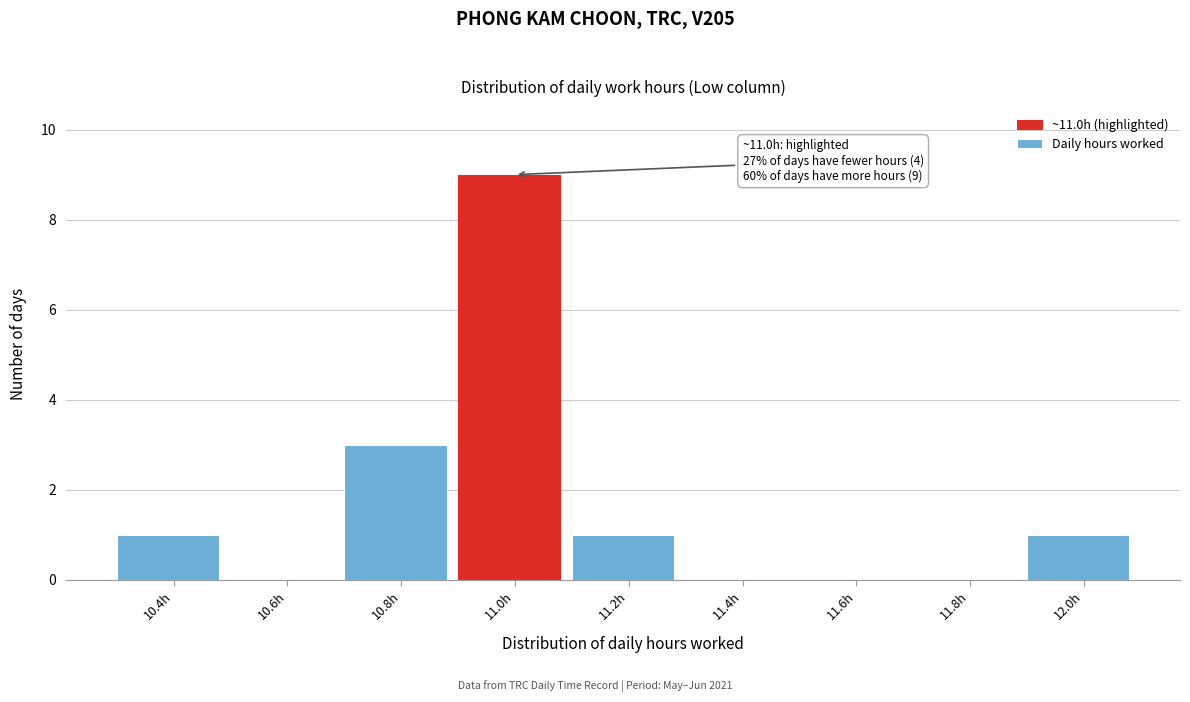

Reading left to right, extract all data points from this chart.

10.4h=1	10.6h=0	10.8h=3	11.0h=9	11.2h=1	11.4h=0	11.6h=0	11.8h=0	12.0h=1